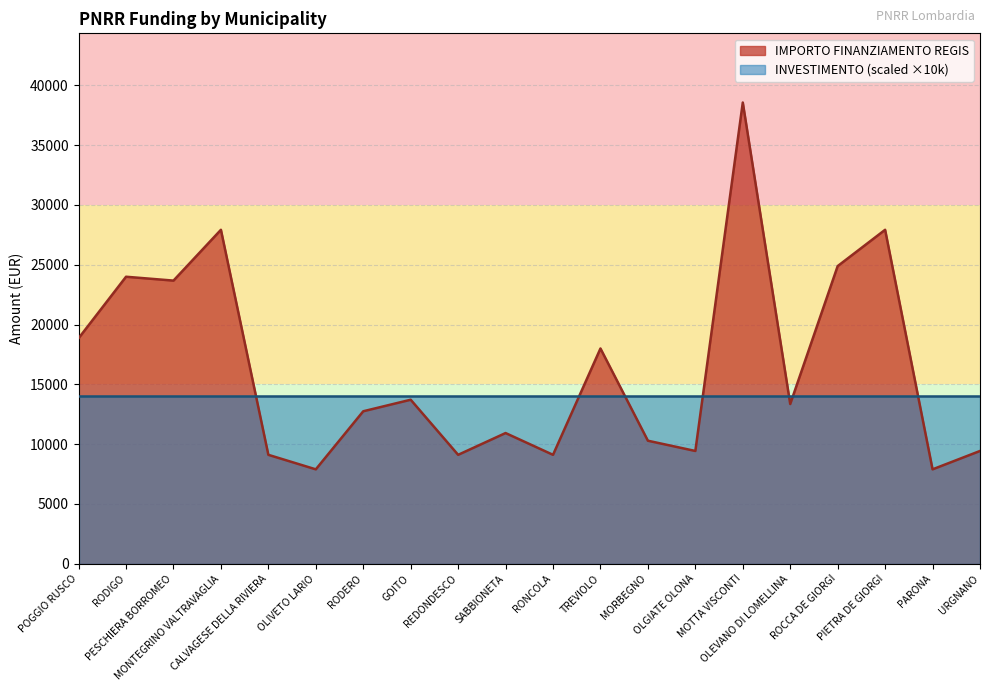

How many interior local peaks (higher than both neighbors) does the data have?

7